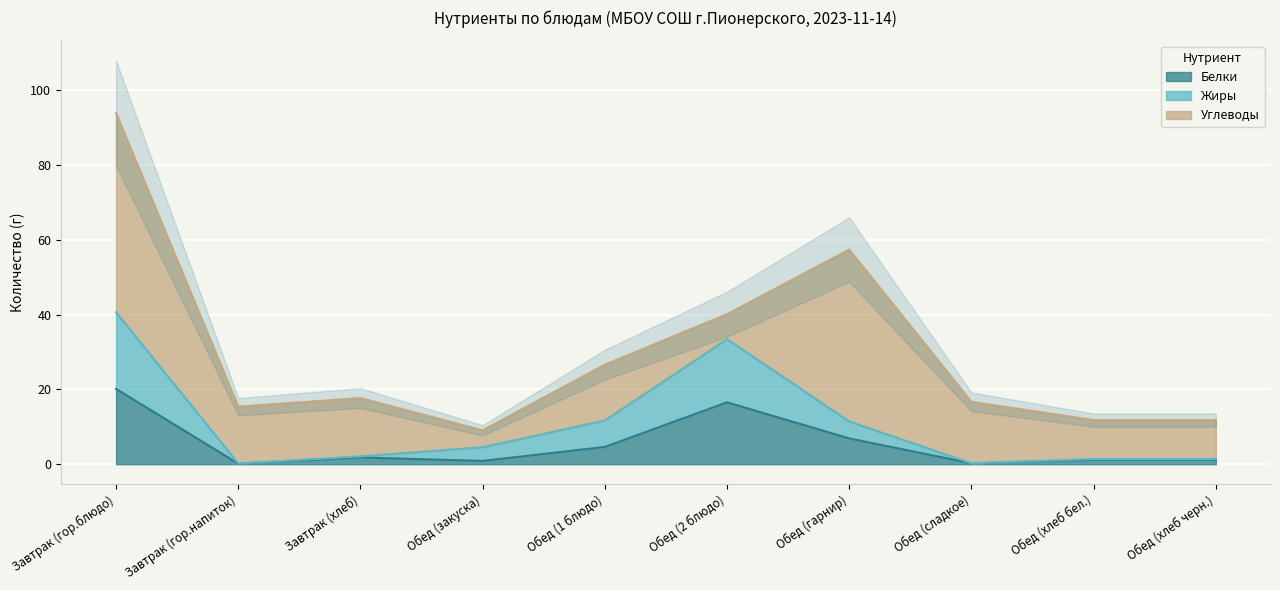

How many values in the Жиры series are below 4?

5